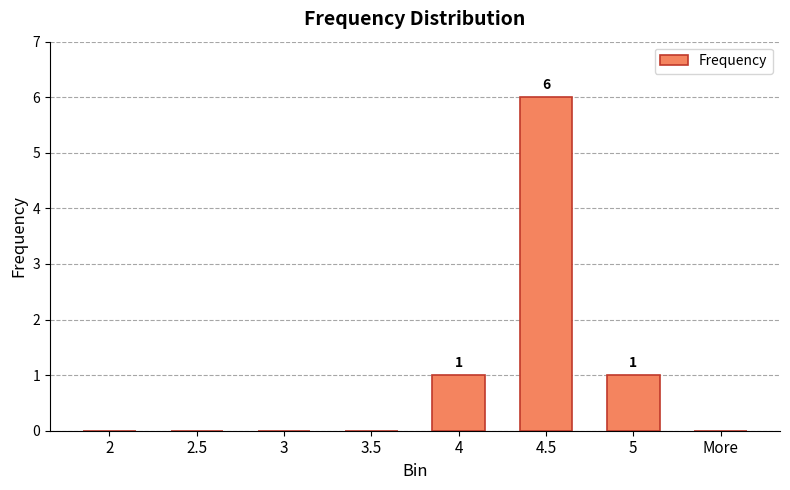

The chart shows a value of 0 at More. True or false?

True